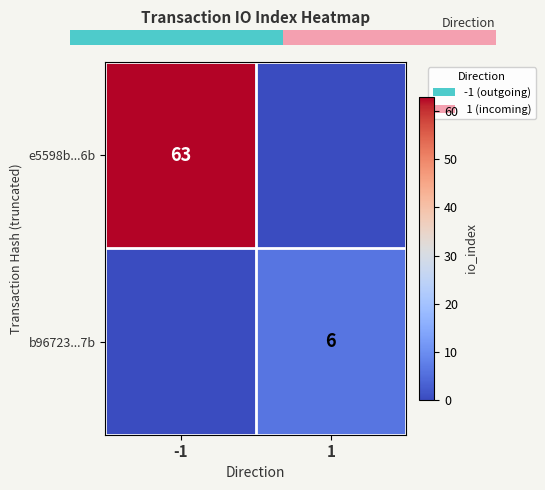

Is it true that b96723...7b equals 3 at 1?

False